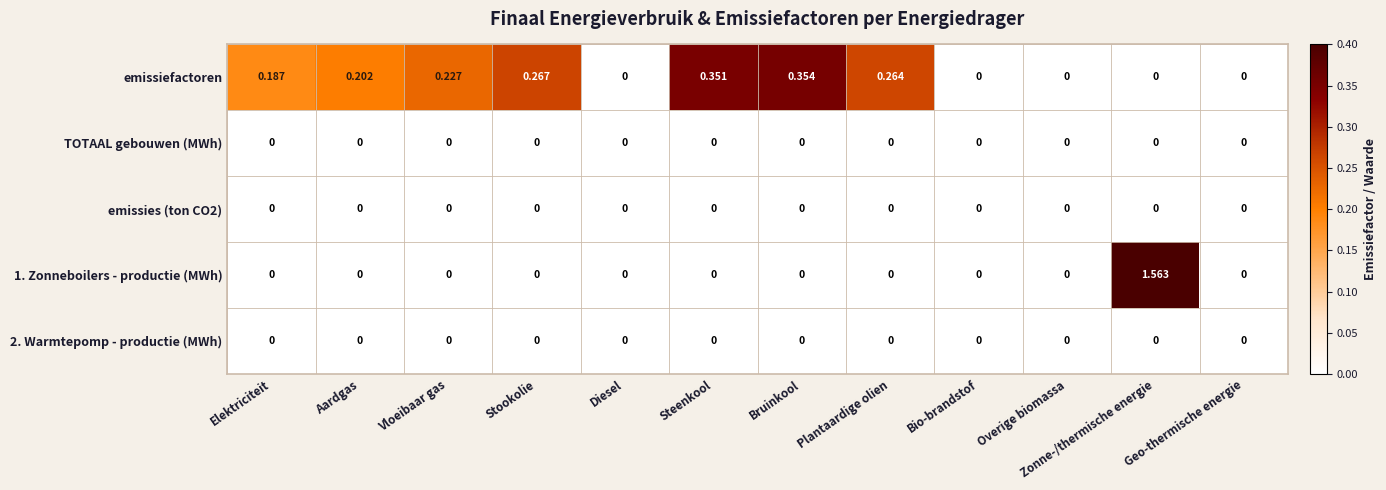

Between Vloeibaar gas and Overige biomassa, which series saw the biggest shift?

emissiefactoren